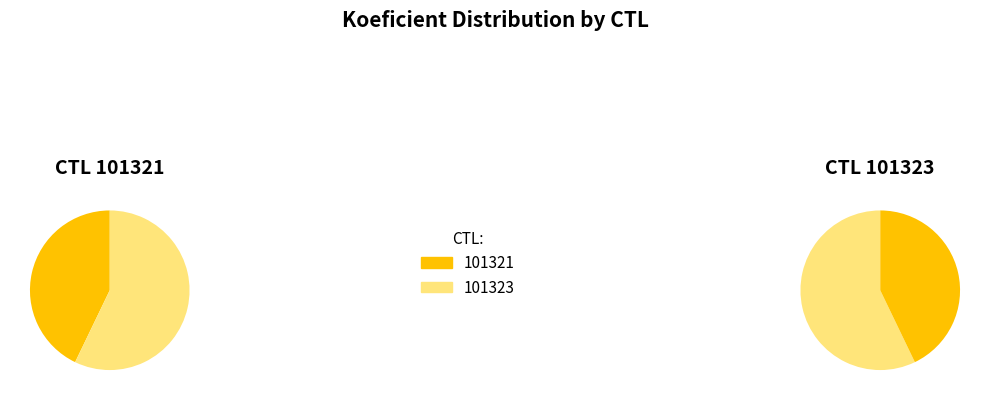

The 101321 slice represents 48% of the pie. True or false?

False